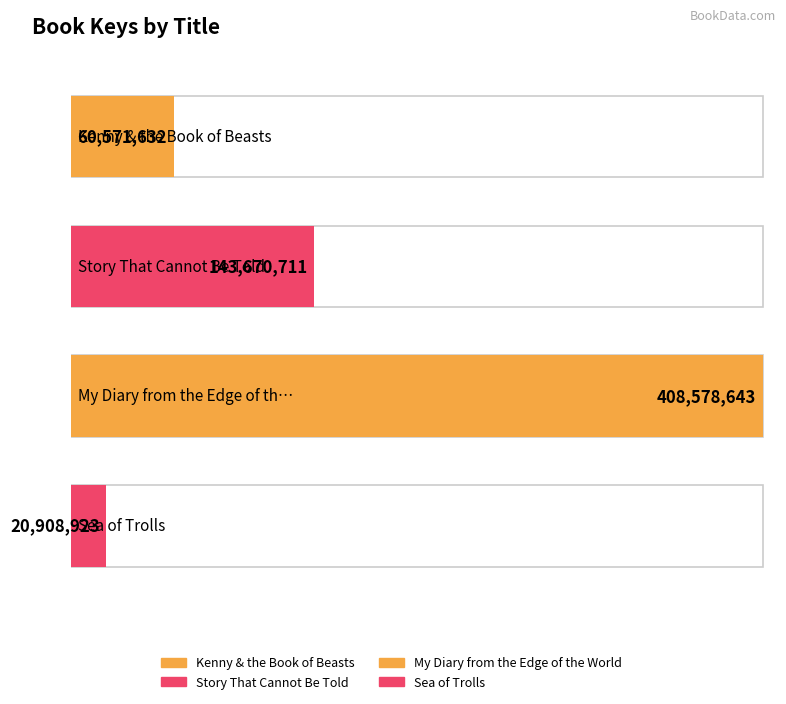

What is the change in value from Kenny & the Book of Beasts to My Diary from the Edge of the World?

+348007011